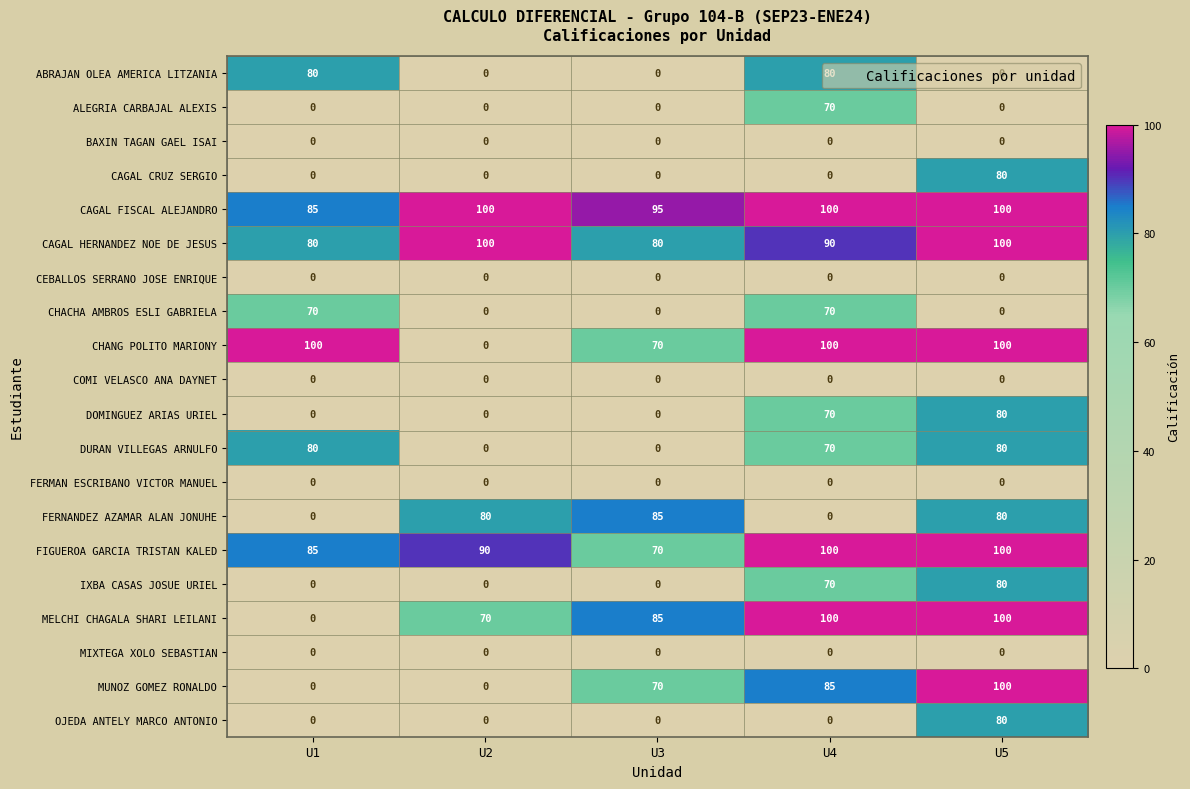

How many categories are shown in the chart?

5